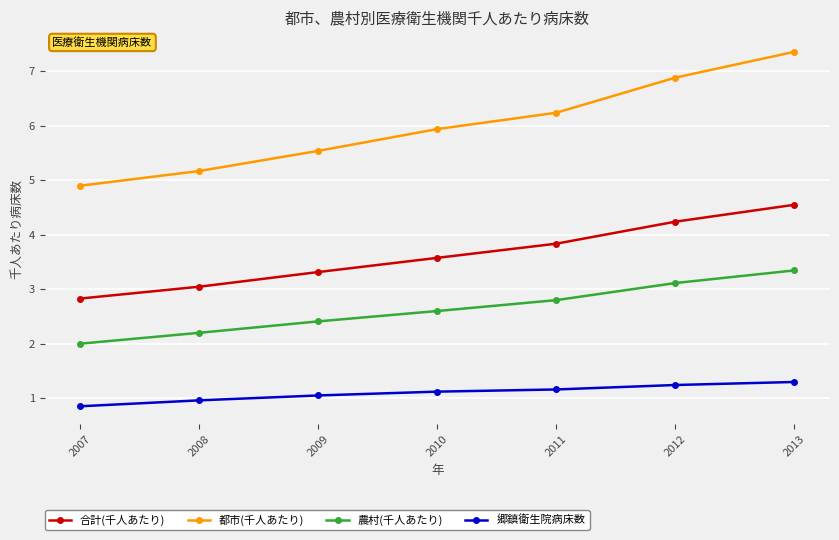

How many lines are shown in the chart?

4